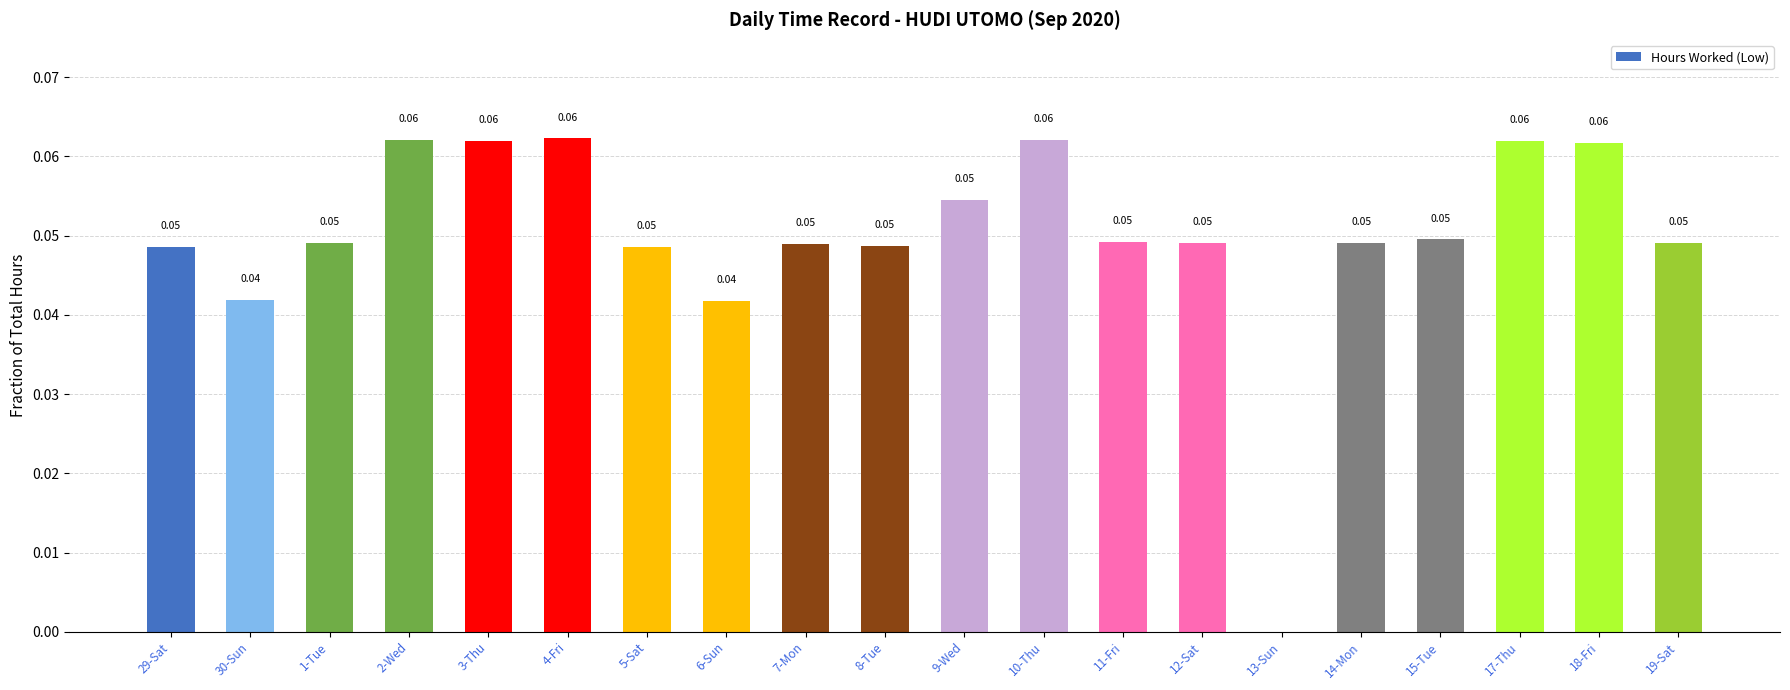

Which has a higher value, 2-Wed or 6-Sun?

2-Wed